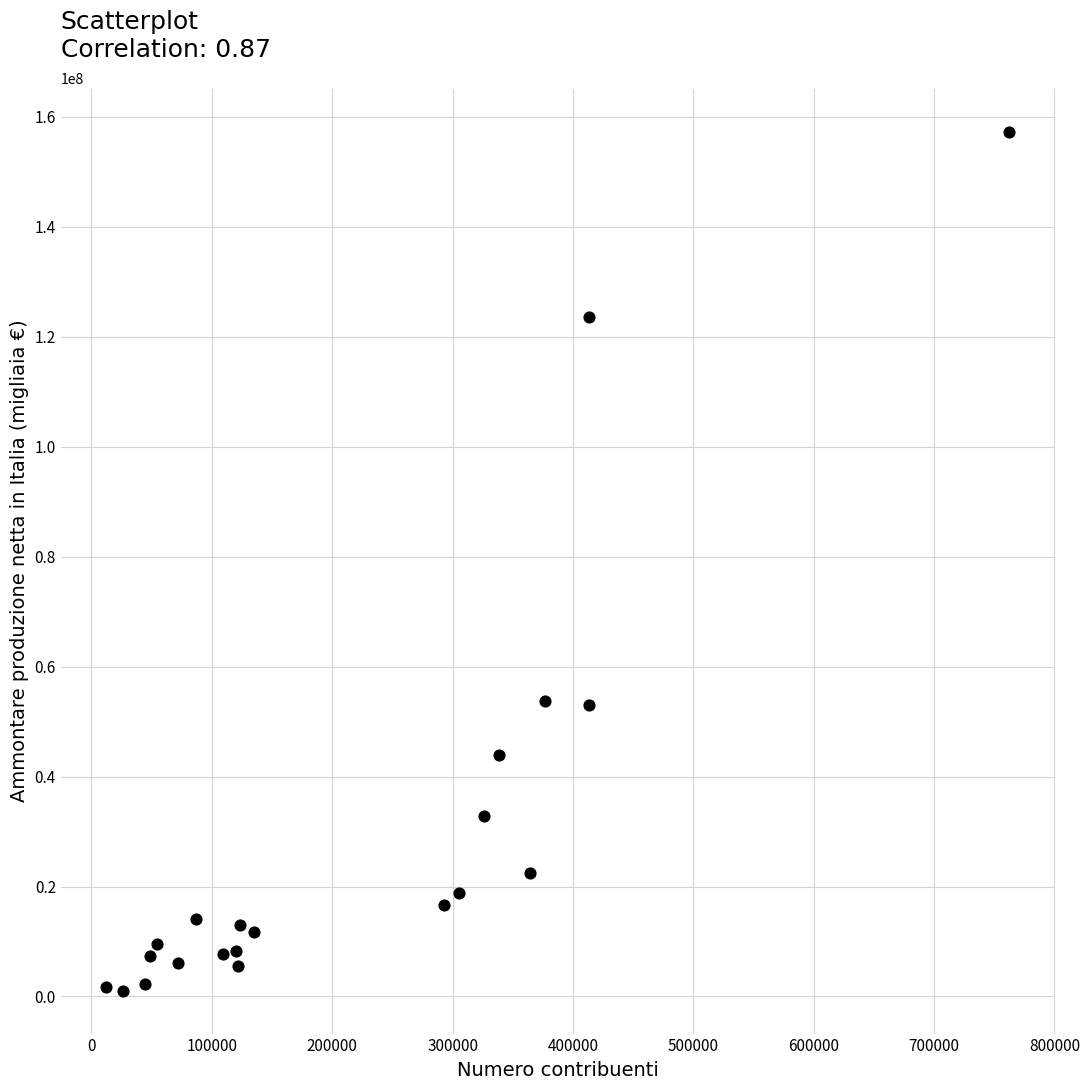

What is the range of X values (max minus min)?

750648